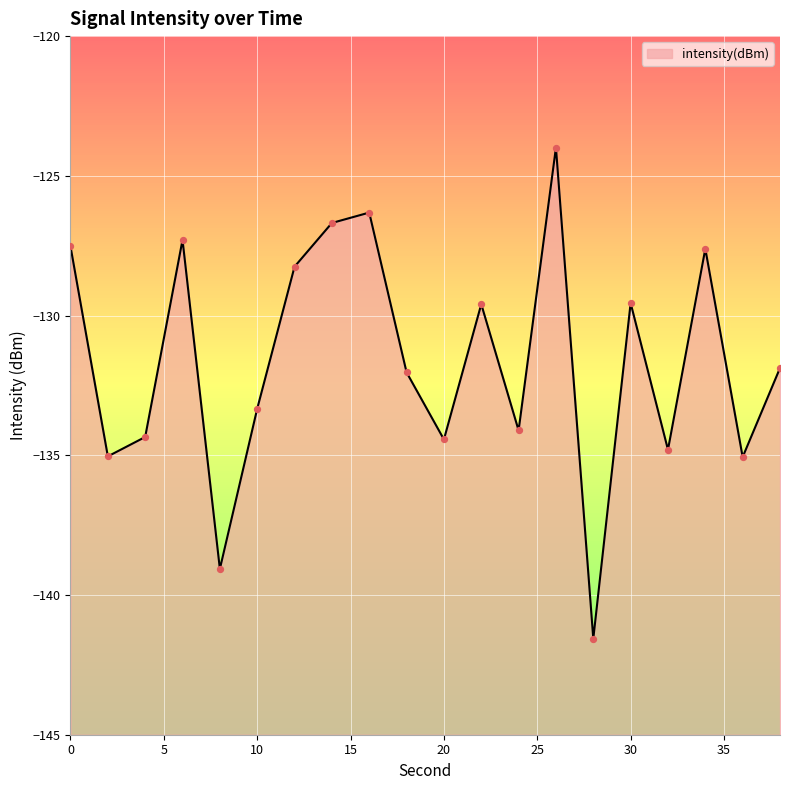

Between 22 and 30, which is larger?

30